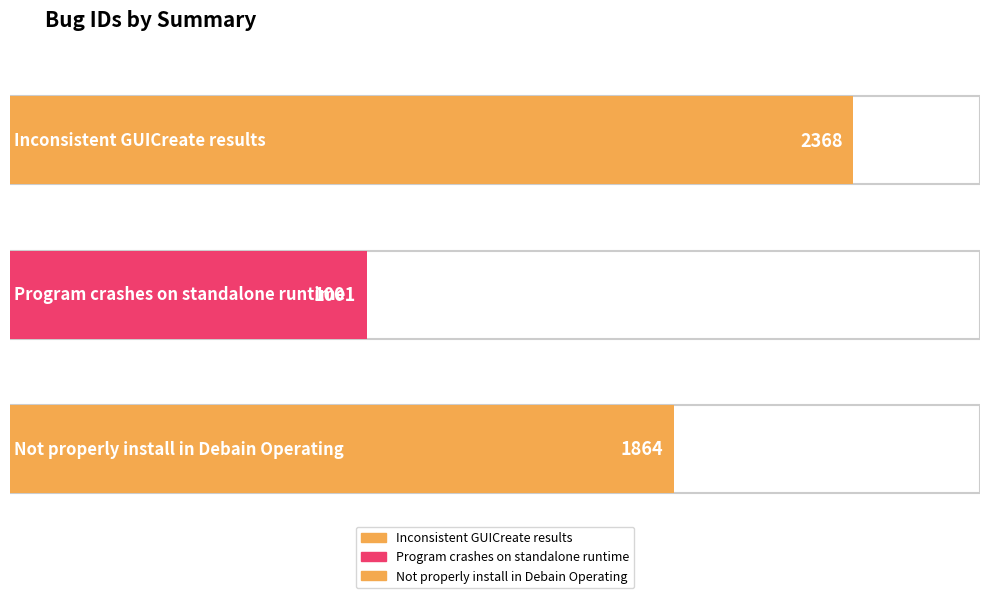

How many values are below 1864?

1